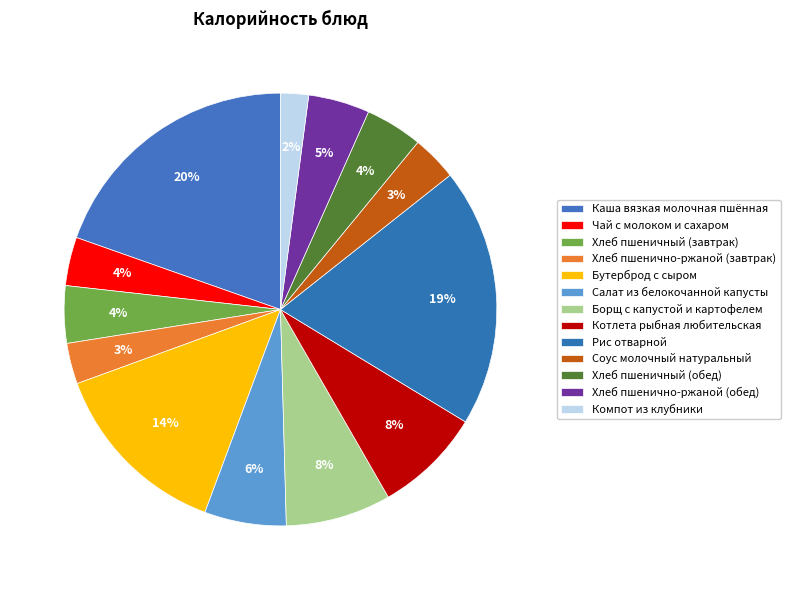

How many slices are in this pie chart?

13